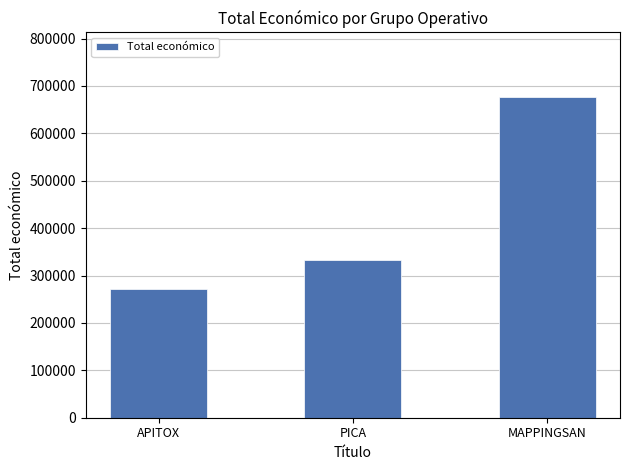

Reading left to right, transcribe all the data shown in this chart.

APITOX=271552	PICA=333001	MAPPINGSAN=677425